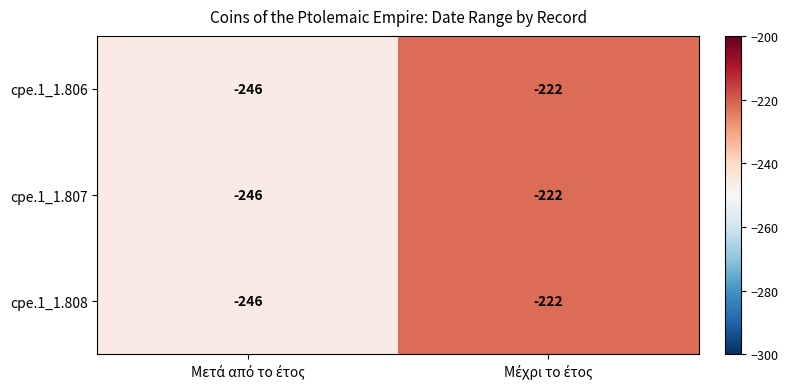

What is the minimum value for cpe.1_1.808?

-246